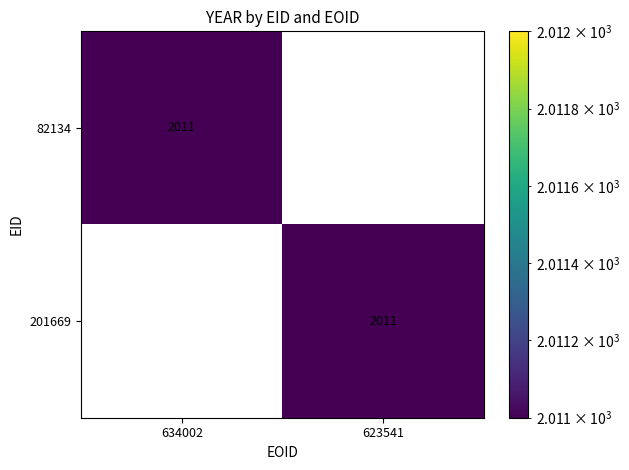

True or false: 201669 has a value of 0 at 634002.

True